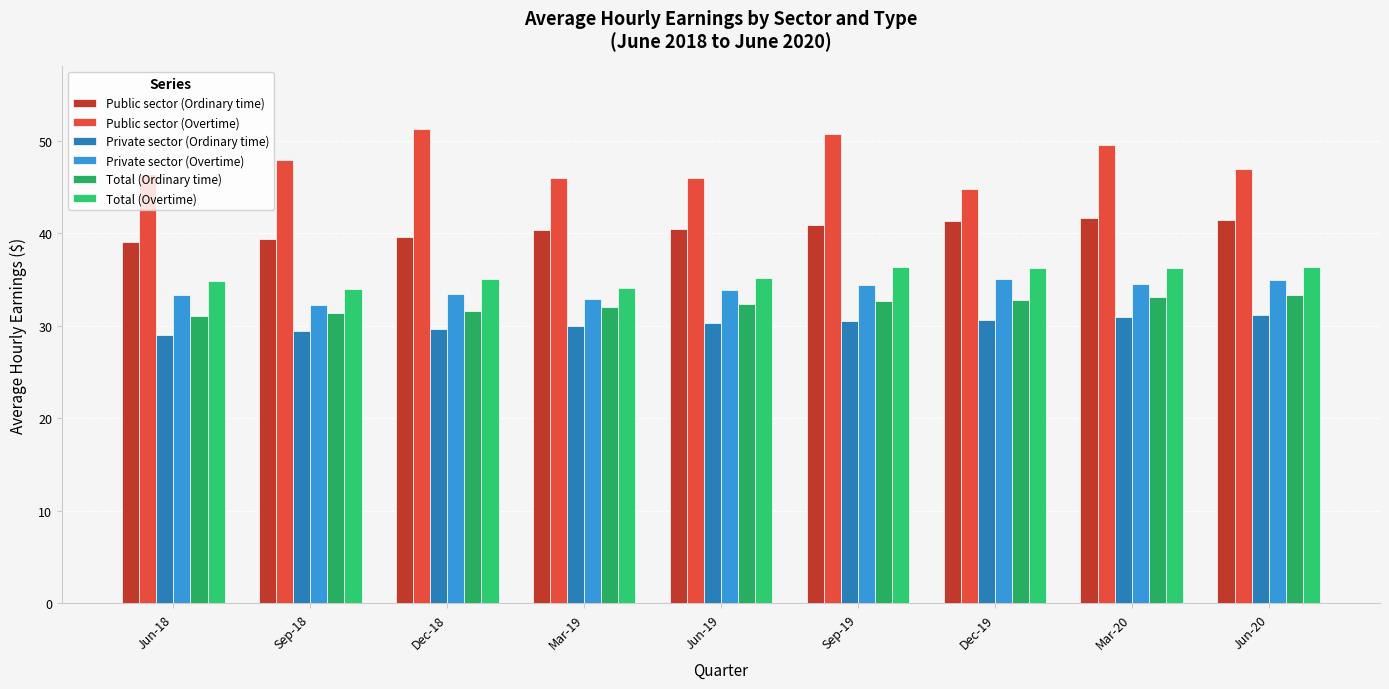

Where is Total (Ordinary time) nearest to the value 32?

Mar-19